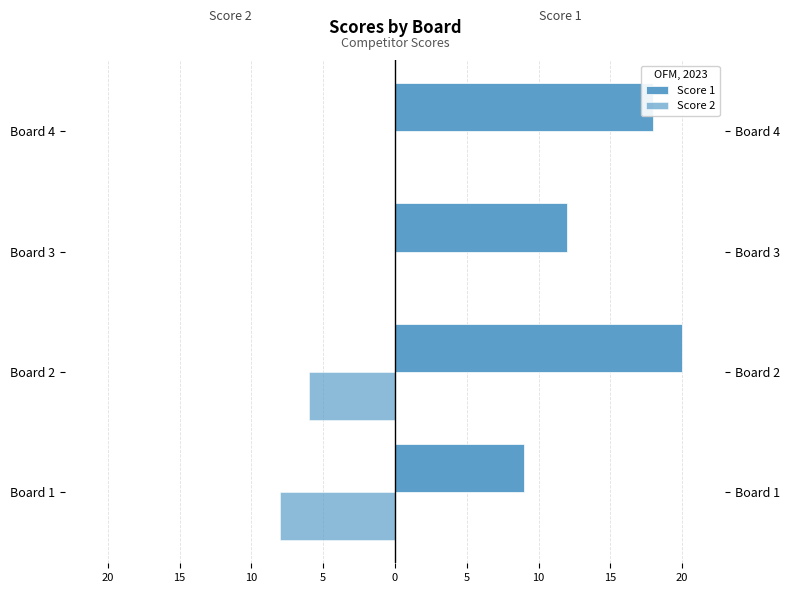

How many bars are there in total?

8